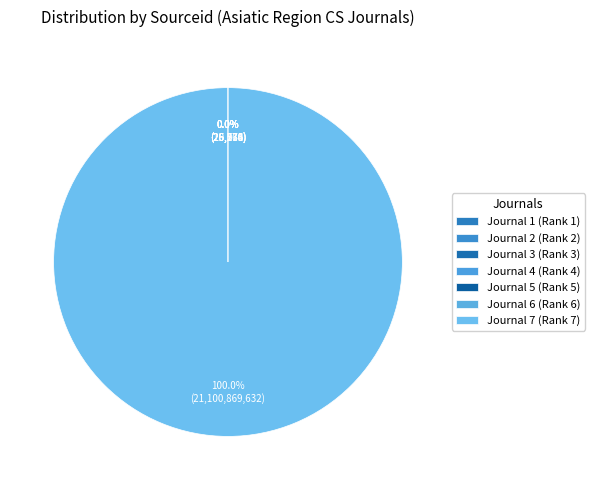

Is Journal 5 (Rank 5) the majority of the pie?

No